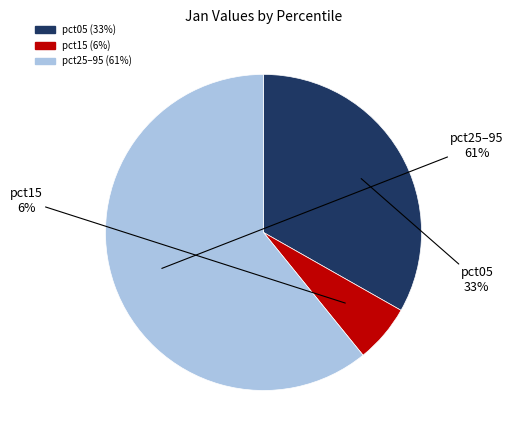

Does any single category account for the majority?

Yes